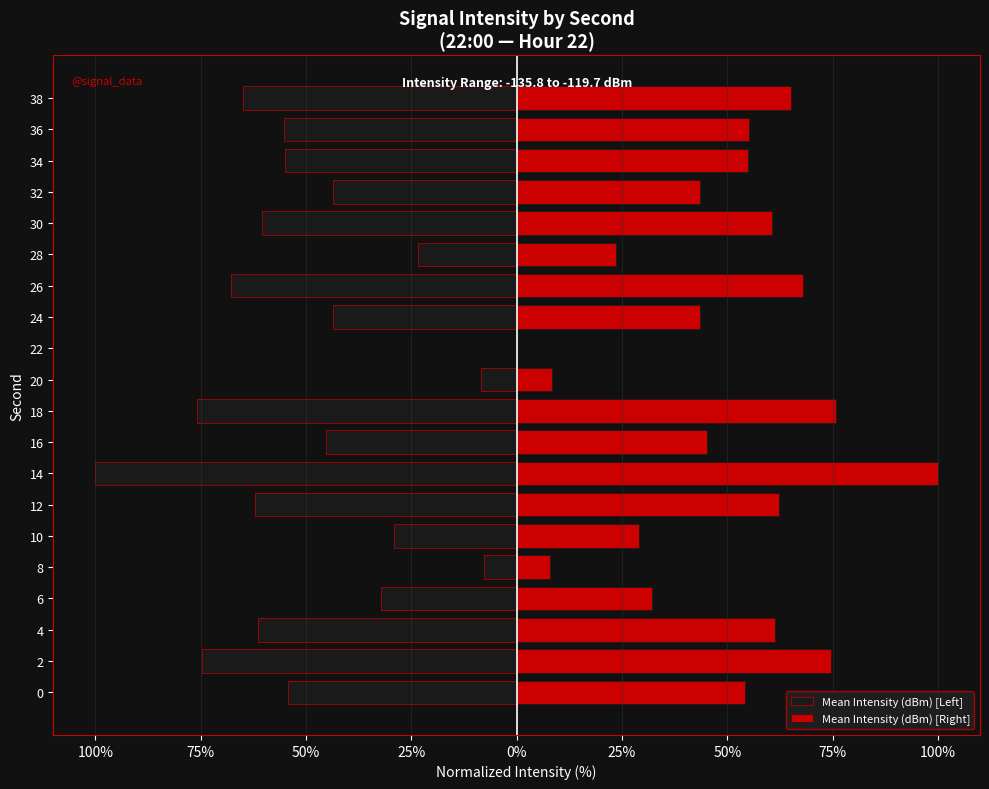

What is the lowest value of the Mean Intensity (dBm) [Left] series?

-100.0